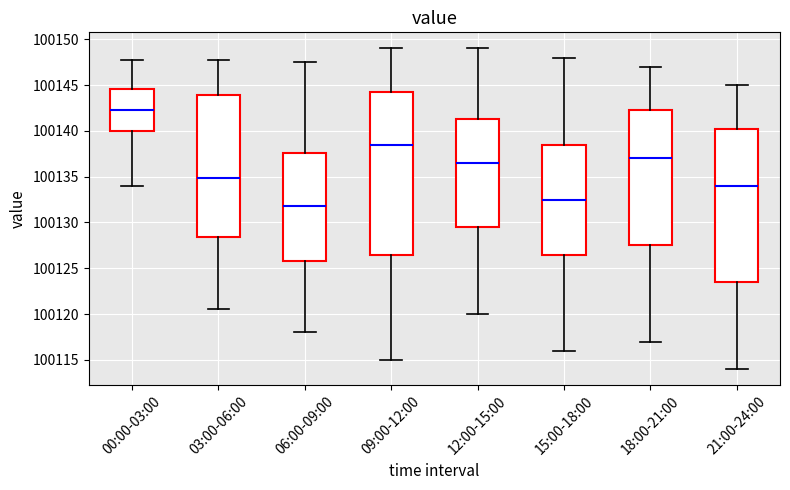

Where is the upper edge of the box for 03:00-06:00 on the y-axis? The values are not printed on the chart, so give them approximately, as read against the axis.

100144.0